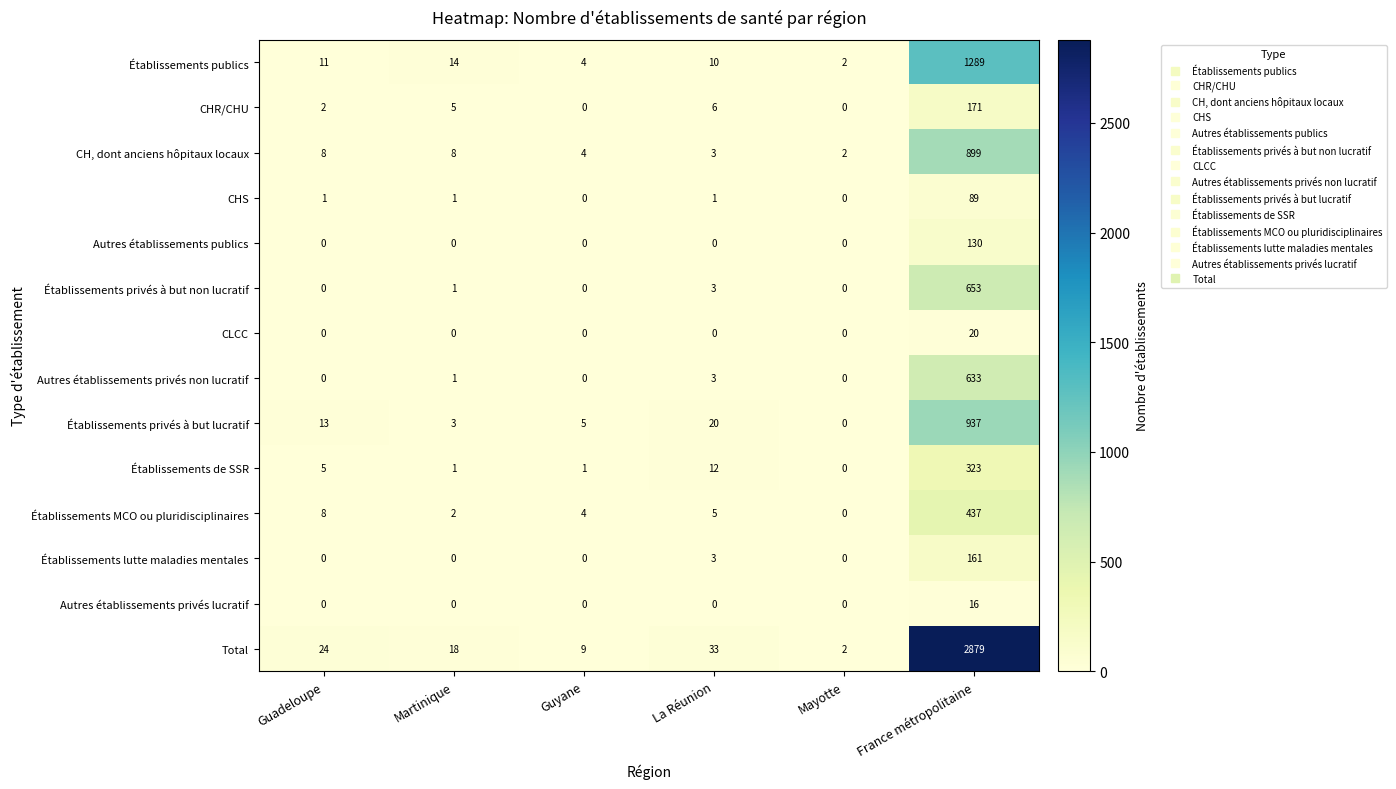

What is the sum of the Établissements privés à but non lucratif values at Guadeloupe and France métropolitaine?

653